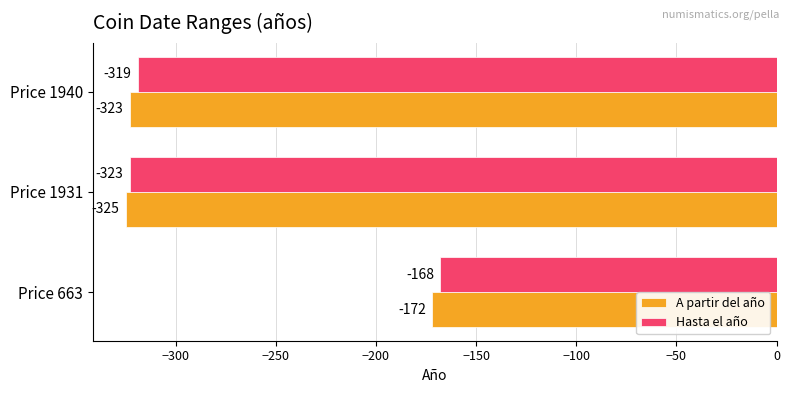

What is the difference between the highest and lowest values at Price 663?

4